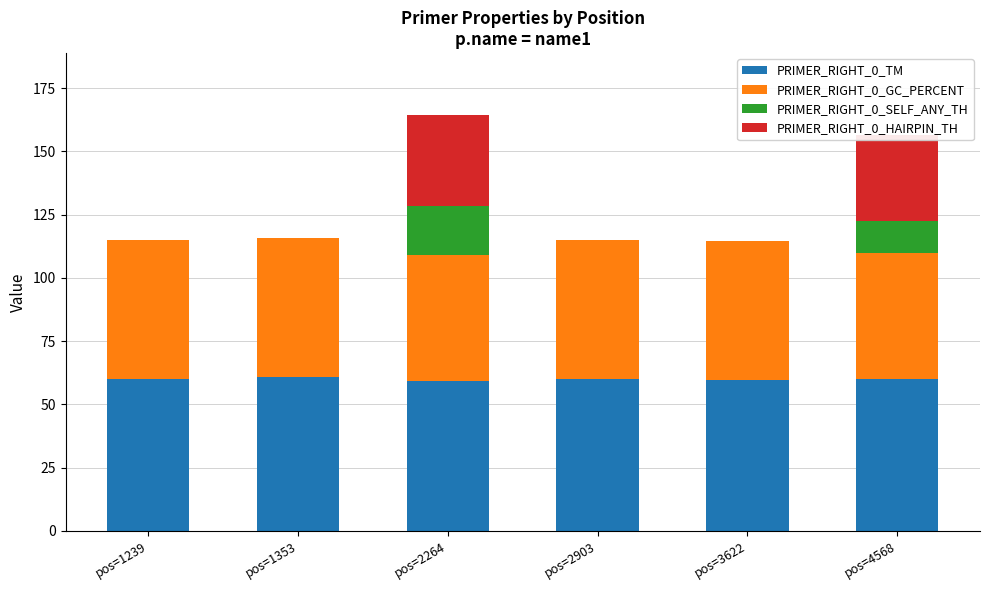

What is the maximum value for PRIMER_RIGHT_0_TM?

60.8